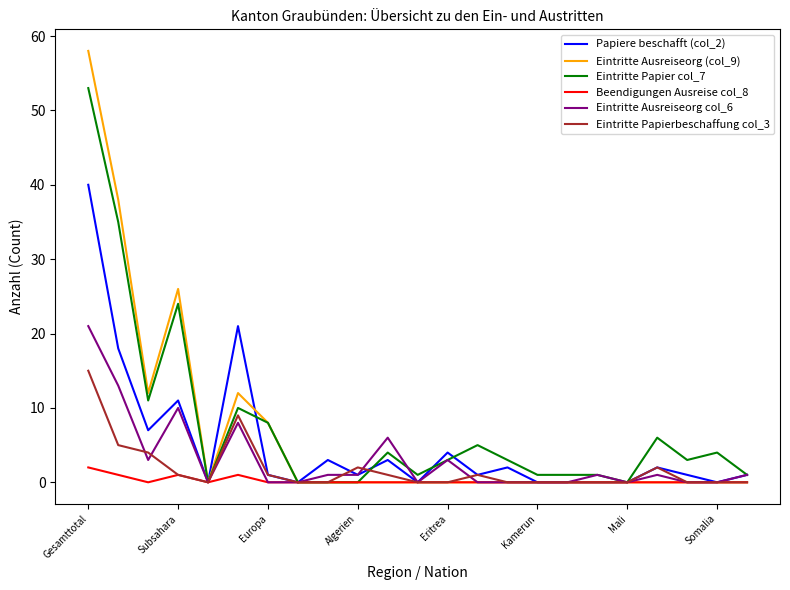

Which series has the widest spread of values?

Eintritte Ausreiseorg (col_9)